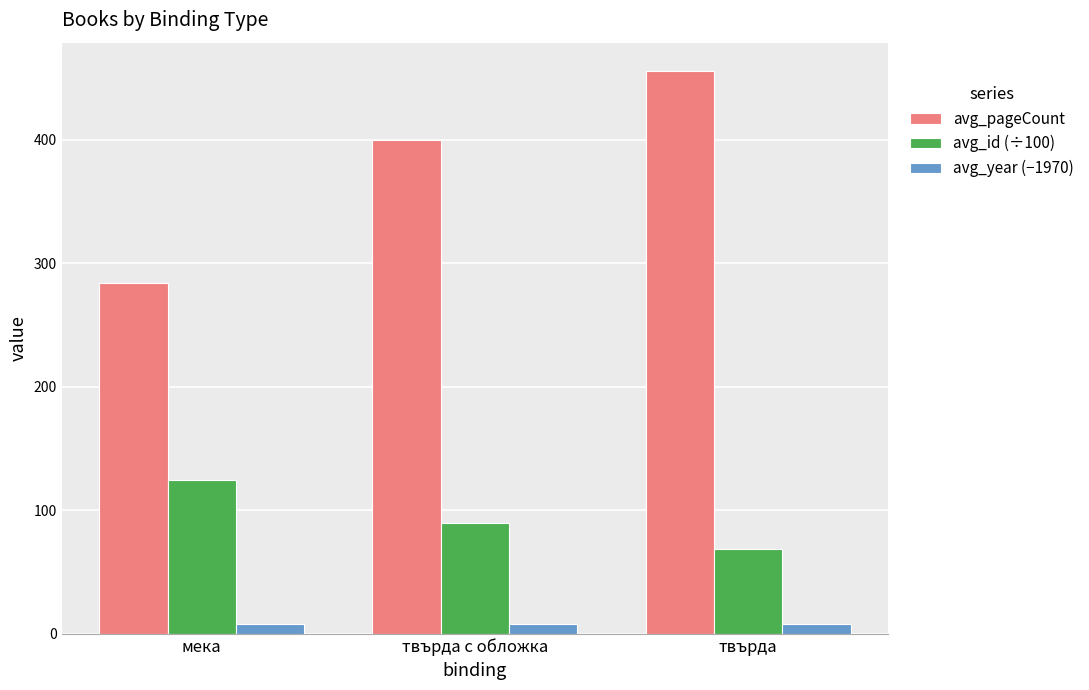

Rank the series by their maximum value, from highest to lowest.

avg_pageCount, avg_id (÷100), avg_year (−1970)